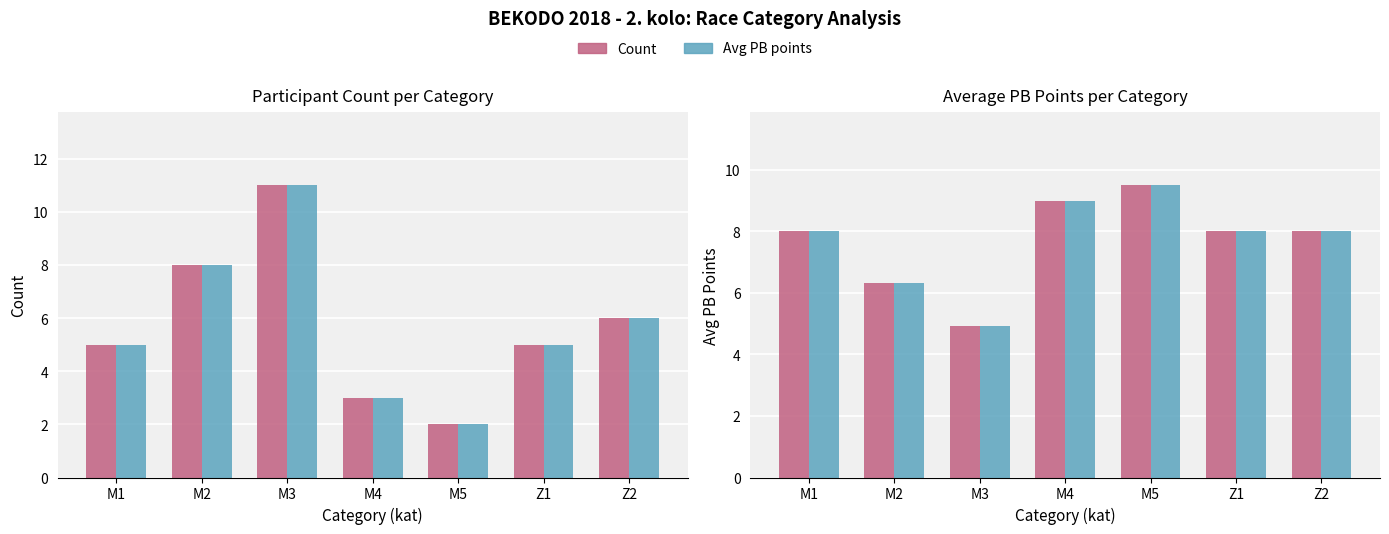

Where is Count nearest to the value 7?

M2